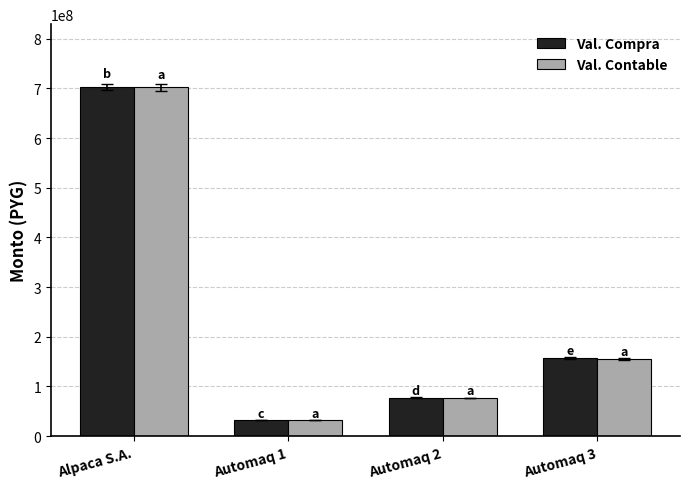

At which category is the sum across all series the highest?

Alpaca S.A.